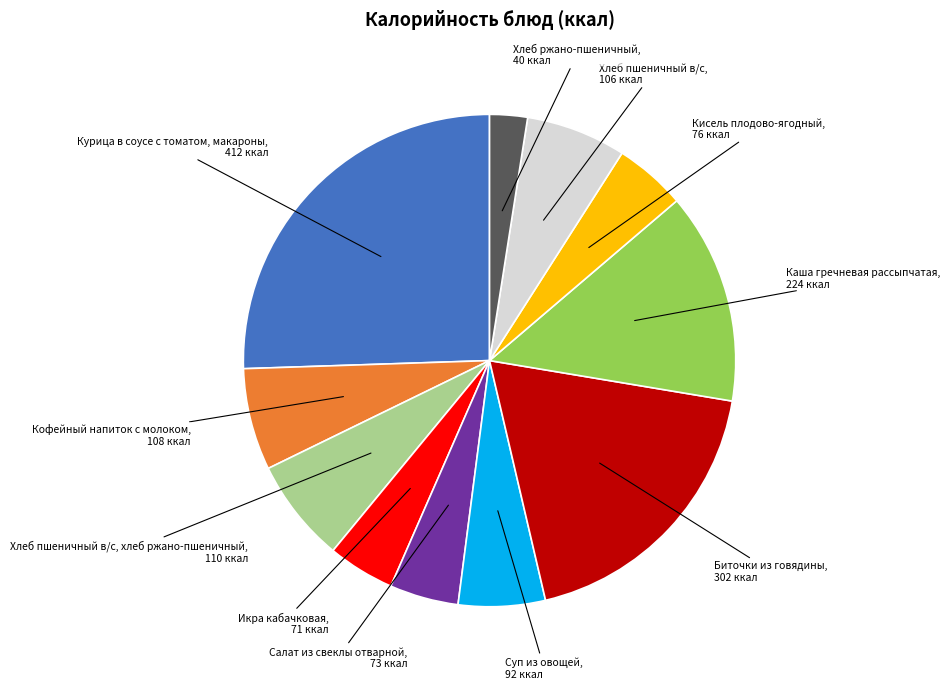

Does any single category account for the majority?

No